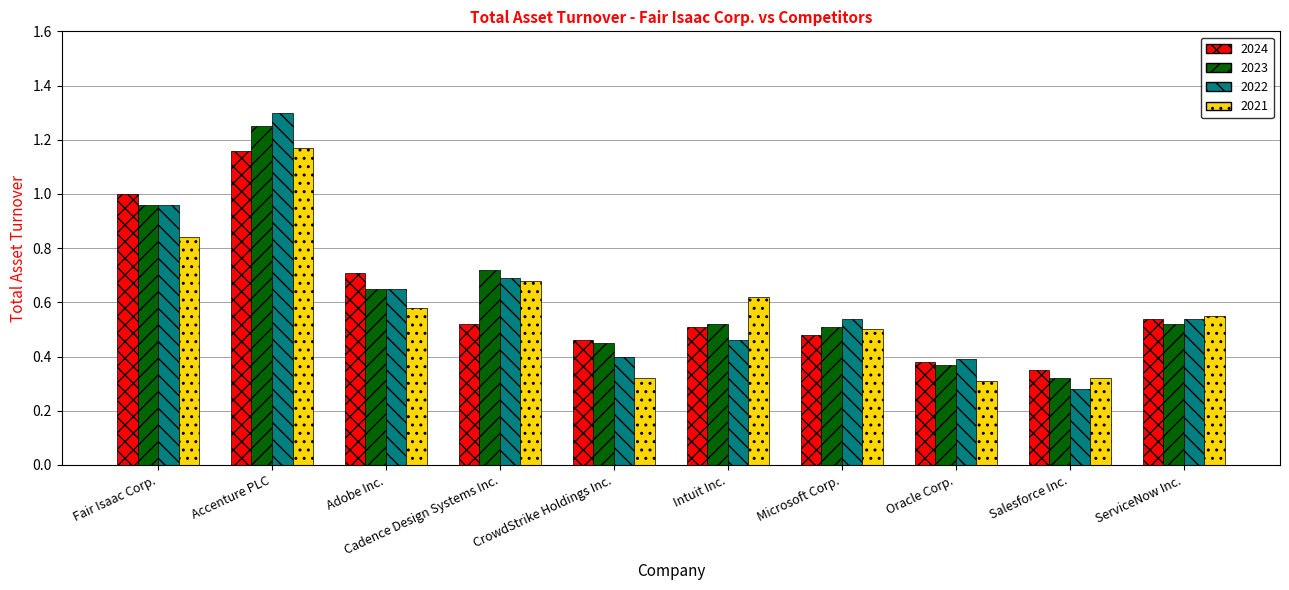

What is the difference between the highest and lowest values at Microsoft Corp.?

0.1